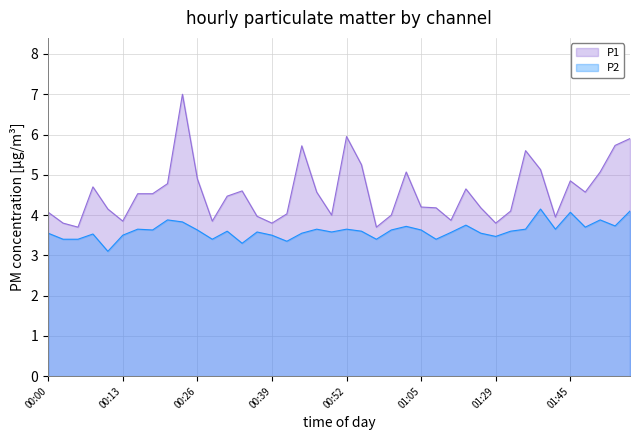

Reading left to right, transcribe all the data shown in this chart.

P1: 4.1	3.8	3.7	4.7	4.2	3.9	4.5	4.5	4.8	7.0	4.9	3.9	4.5	4.6	4.0	3.8	4.0	5.7	4.6	4.0	6.0	5.2	3.7	4.0	5.1	4.2	4.2	3.9	4.7	4.2	3.8	4.1	5.6	5.1	4.0	4.8	4.6	5.1	5.7	5.9
P2: 3.5	3.4	3.4	3.5	3.1	3.5	3.6	3.6	3.9	3.8	3.6	3.4	3.6	3.3	3.6	3.5	3.4	3.5	3.6	3.6	3.6	3.6	3.4	3.6	3.7	3.6	3.4	3.6	3.8	3.5	3.5	3.6	3.6	4.2	3.6	4.1	3.7	3.9	3.7	4.1